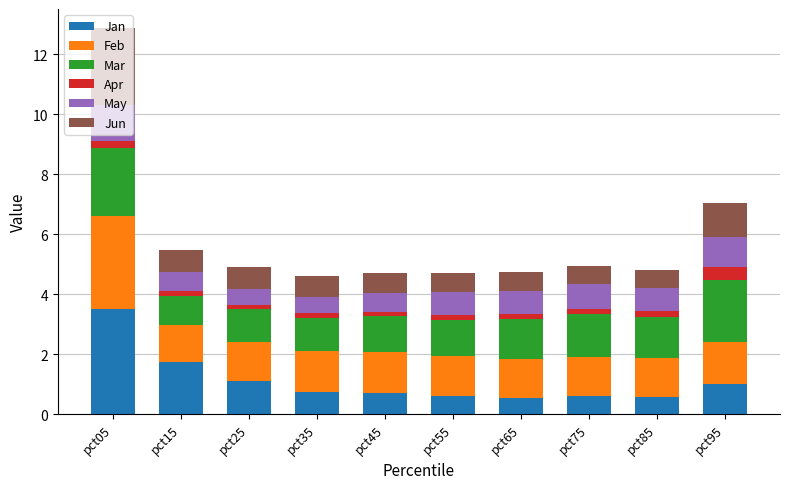

Which category has the highest value in the Jan series?

pct05